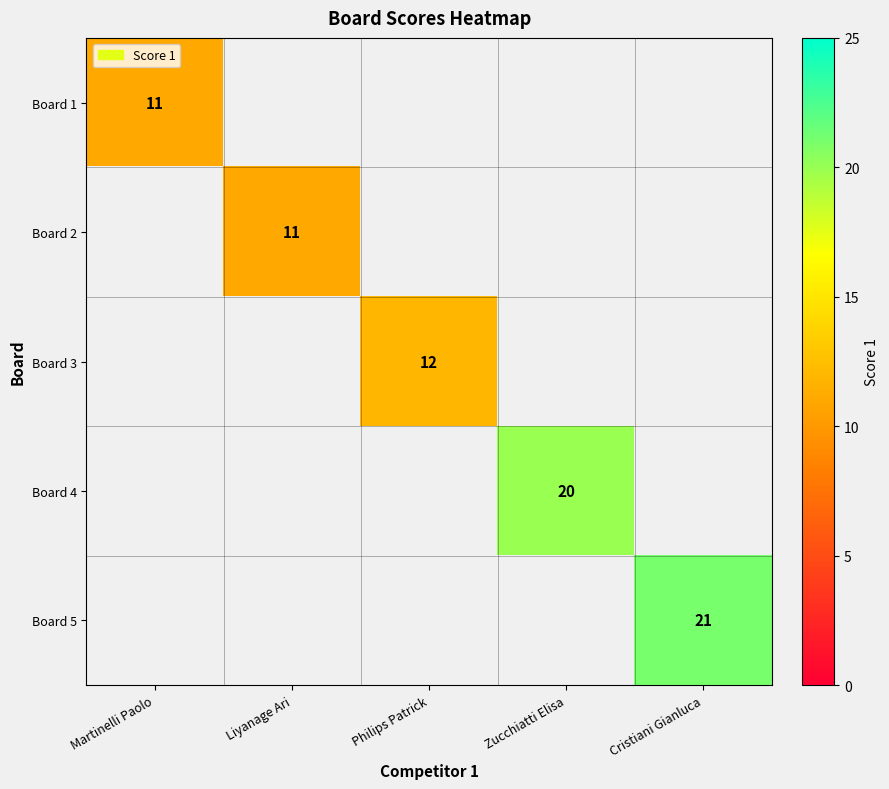

Is it true that Board 1 equals 11 at Martinelli Paolo?

True